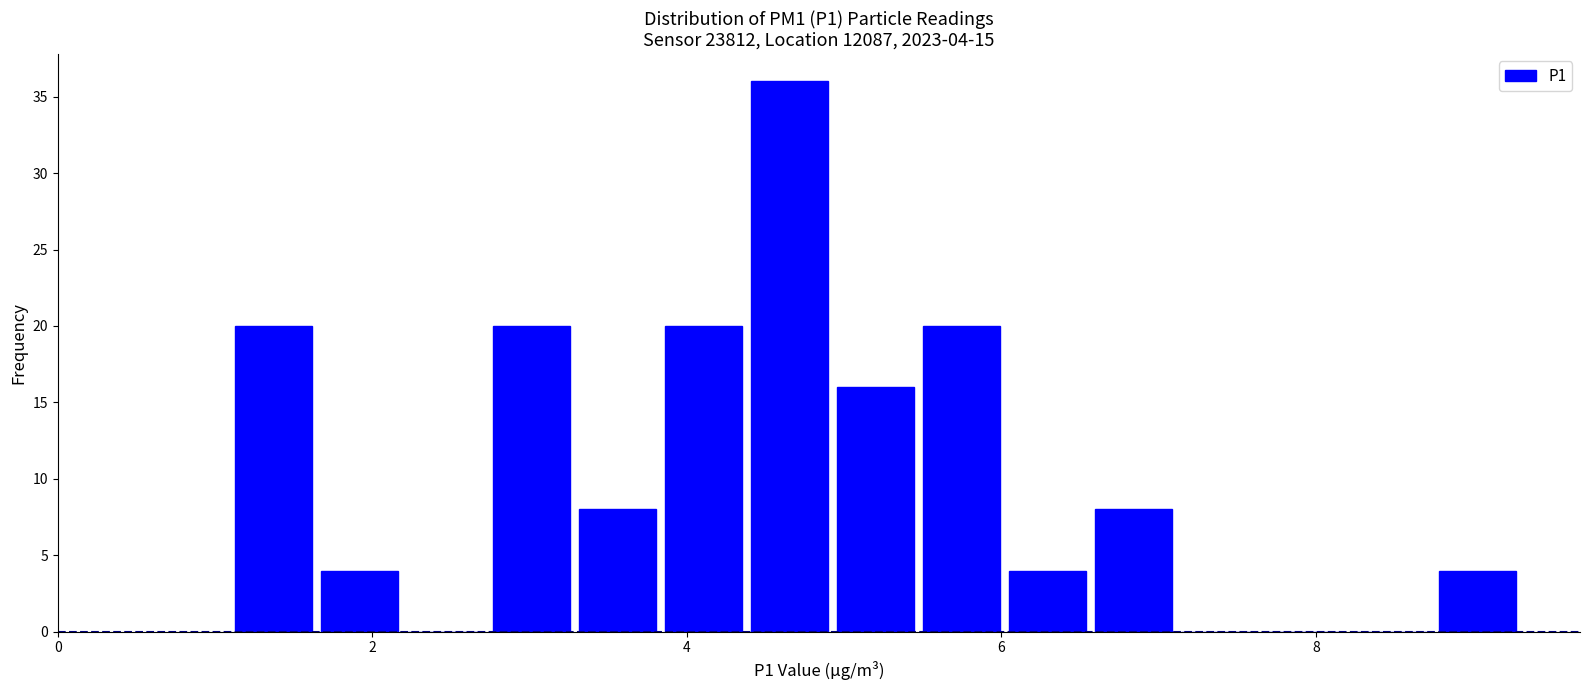

Read against the x-axis, roughly where is the centre of the tallest bar?

4.6